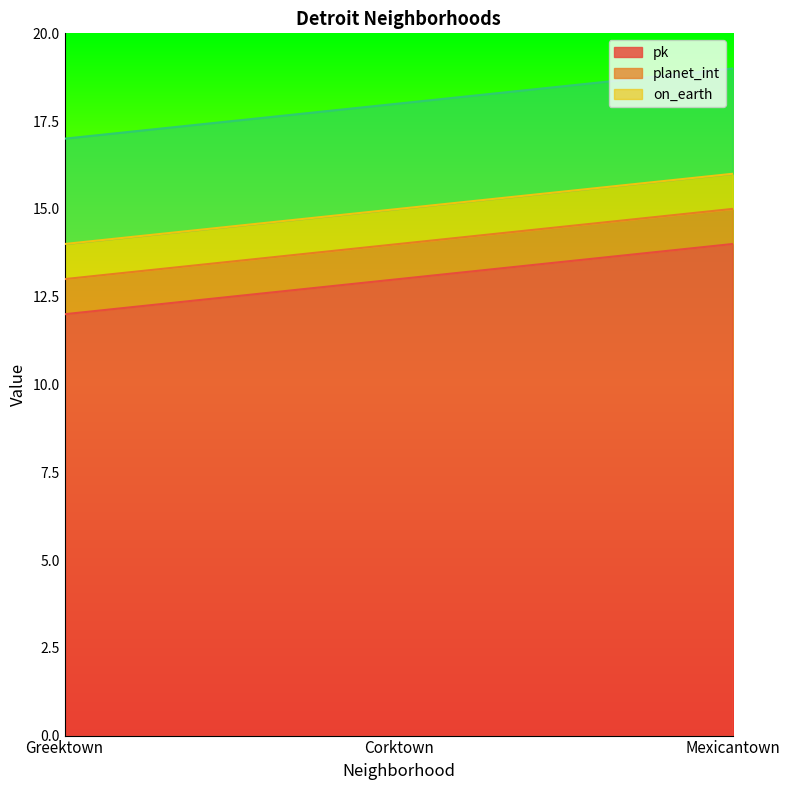

What is the label of the 1st point from the left?

Greektown